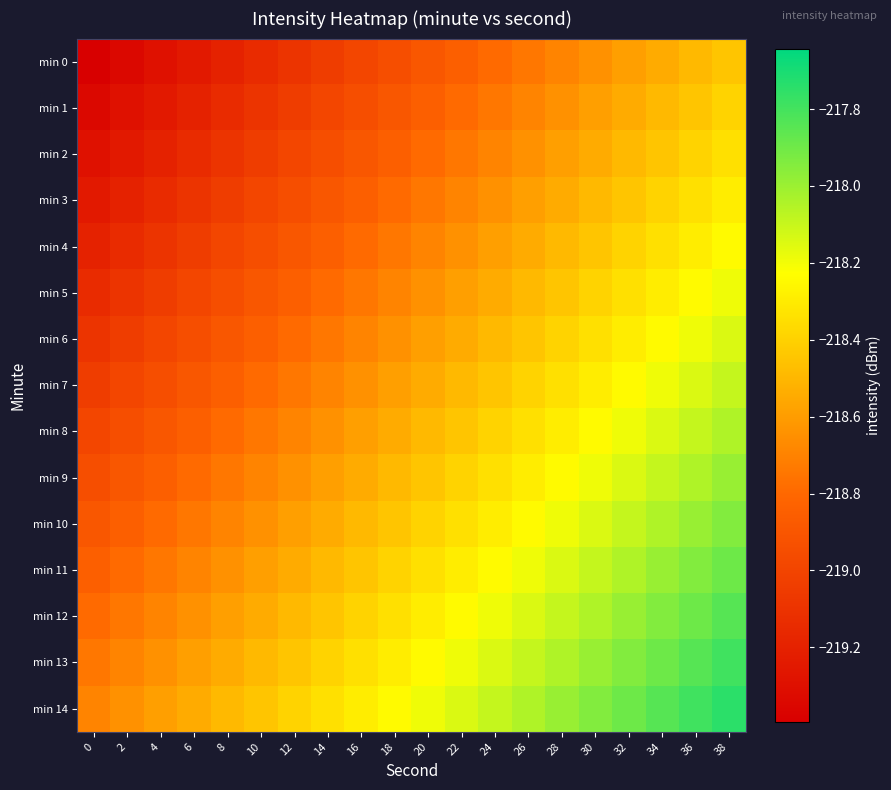

Rank the series at 6 from highest to lowest value.

min 14, min 13, min 12, min 11, min 10, min 9, min 8, min 7, min 6, min 5, min 4, min 3, min 2, min 1, min 0